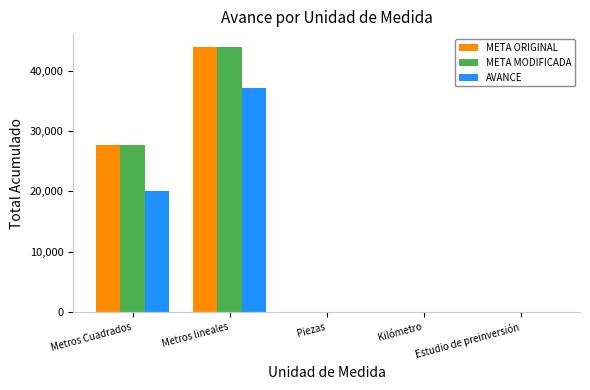

What value does the AVANCE series have at Kilómetro?

2.3